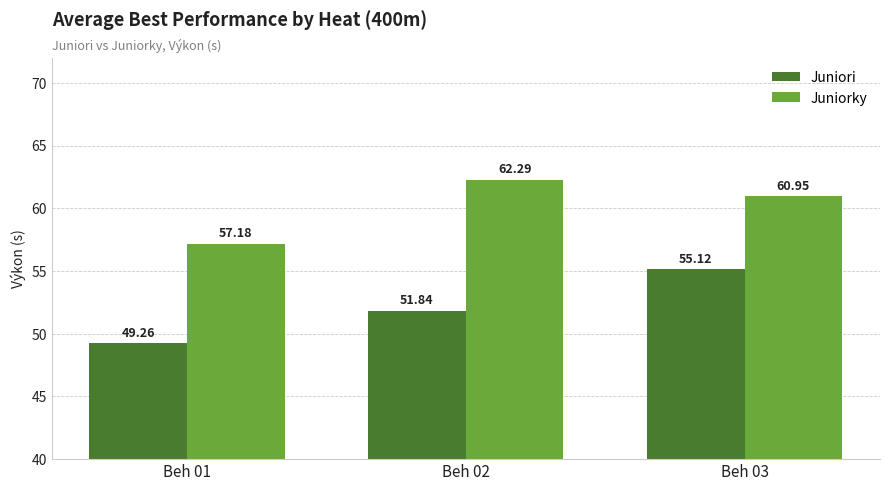

The Juniorky series shows 76.8 at Beh 01. True or false?

False